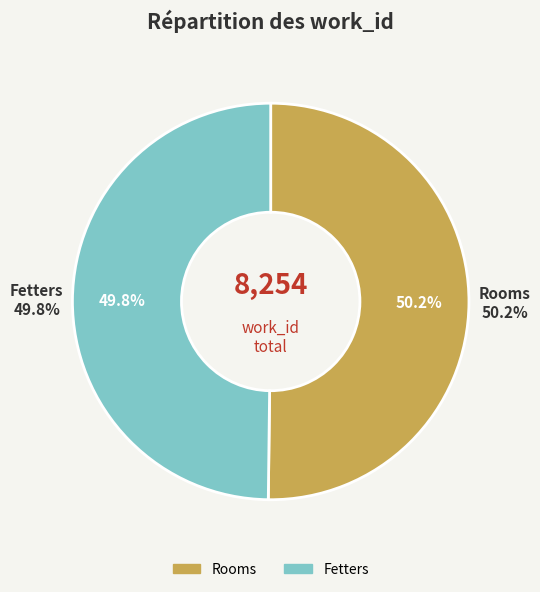

Do Fetters and Rooms together represent more than half of the pie?

Yes